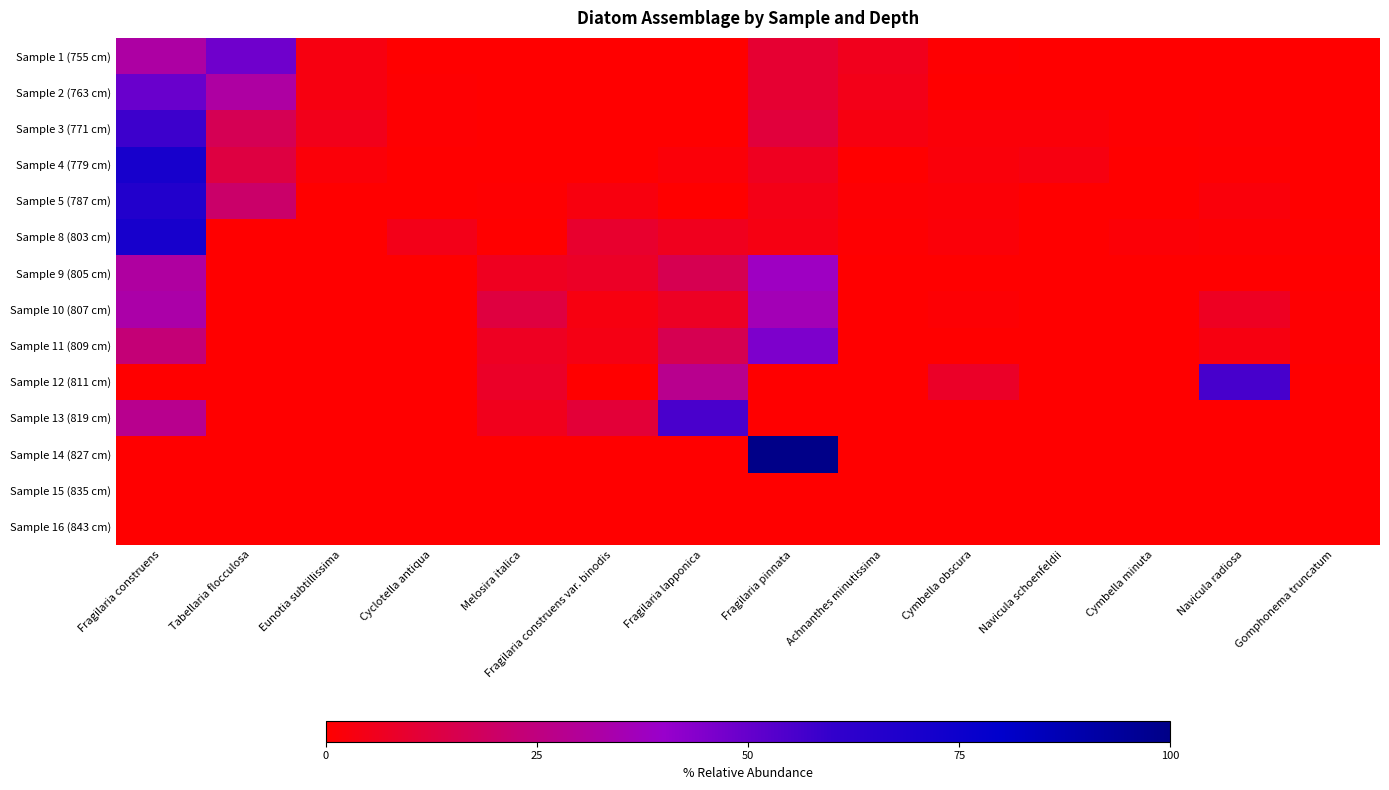

At Fragilaria pinnata, list the series in order from smallest to largest.

Sample 12 (811 cm), Sample 13 (819 cm), Sample 15 (835 cm), Sample 16 (843 cm), Sample 8 (803 cm), Sample 5 (787 cm), Sample 4 (779 cm), Sample 2 (763 cm), Sample 1 (755 cm), Sample 3 (771 cm), Sample 10 (807 cm), Sample 9 (805 cm), Sample 11 (809 cm), Sample 14 (827 cm)